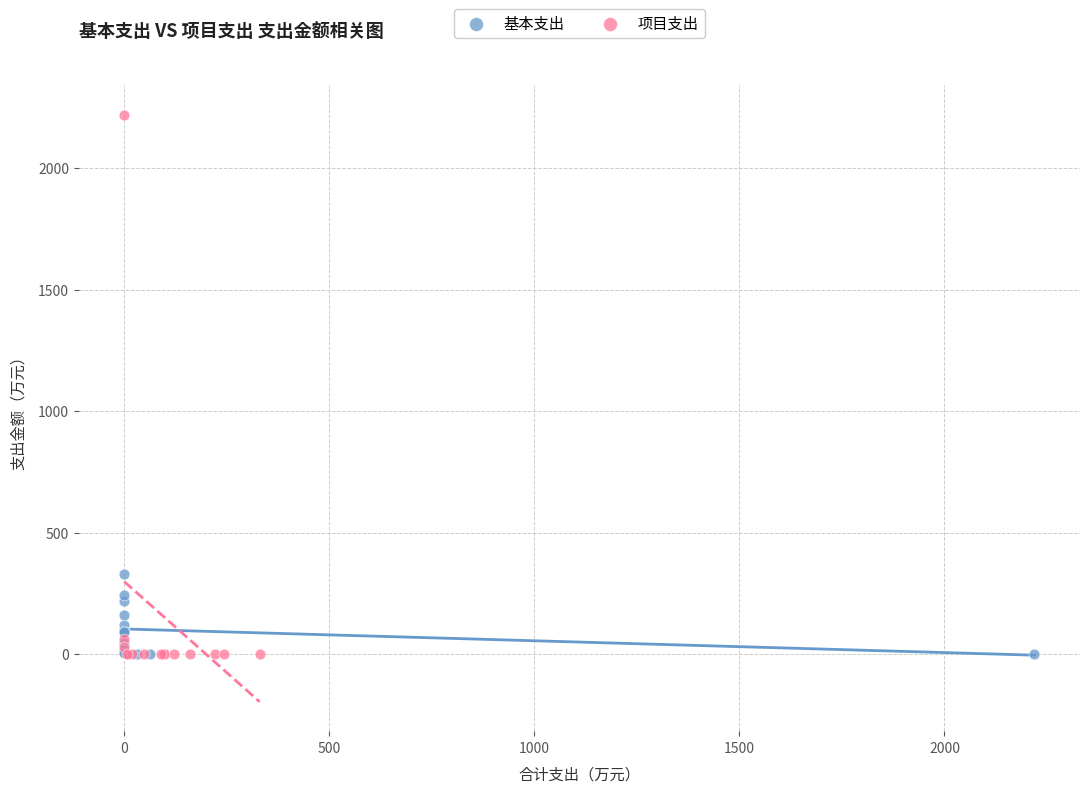

Which series contains the highest Y value?

项目支出